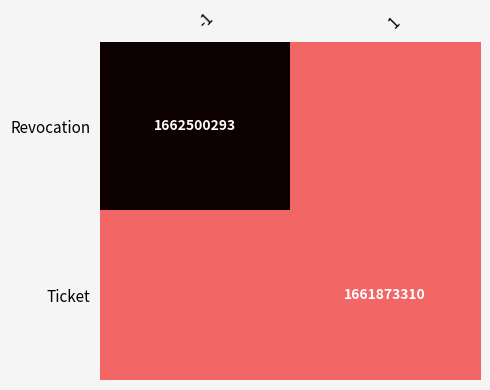

Count the Ticket values in the range 0 to 1661873310.

2